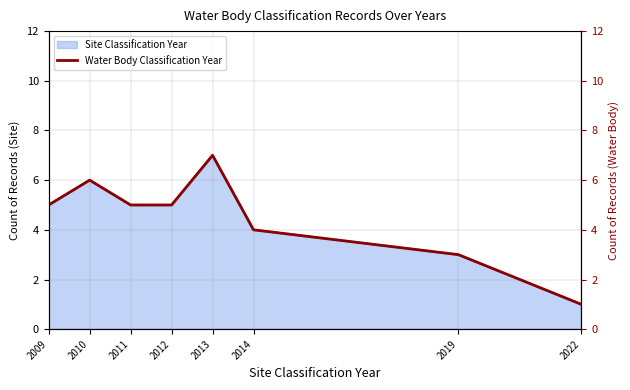

What is the sum of the values at 2013 and 2019?

10